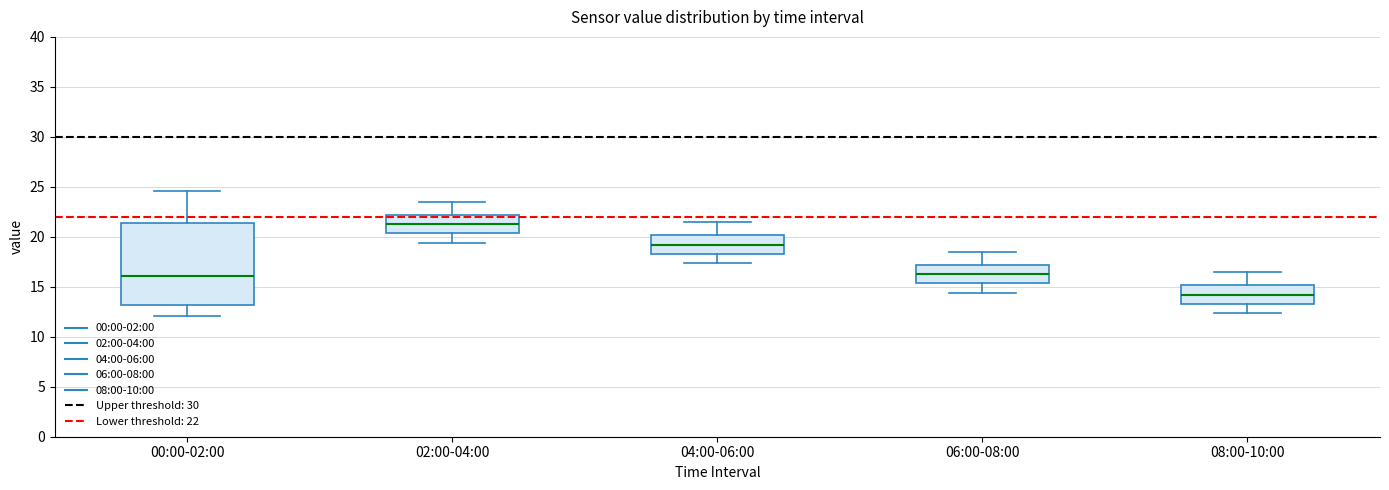

Reading left to right, transcribe this box plot: for each box, give where its median line is, the range the box spans, and where its two whiskers end, as read against the y-axis. The values are not printed on the chart, so give them approximately, as read against the axis.

00:00-02:00: median 16.0, box 13.0 to 21.5, whiskers 12.0 to 24.5
02:00-04:00: median 21.5, box 20.5 to 22.0, whiskers 19.5 to 23.5
04:00-06:00: median 19.0, box 18.5 to 20.0, whiskers 17.5 to 21.5
06:00-08:00: median 16.5, box 15.5 to 17.0, whiskers 14.5 to 18.5
08:00-10:00: median 14.0, box 13.5 to 15.0, whiskers 12.5 to 16.5